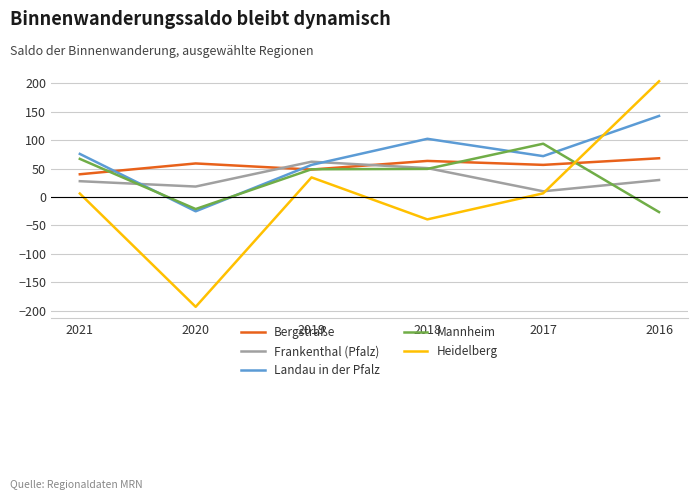

True or false: Landau in der Pfalz and Frankenthal (Pfalz) intersect in this chart.

True